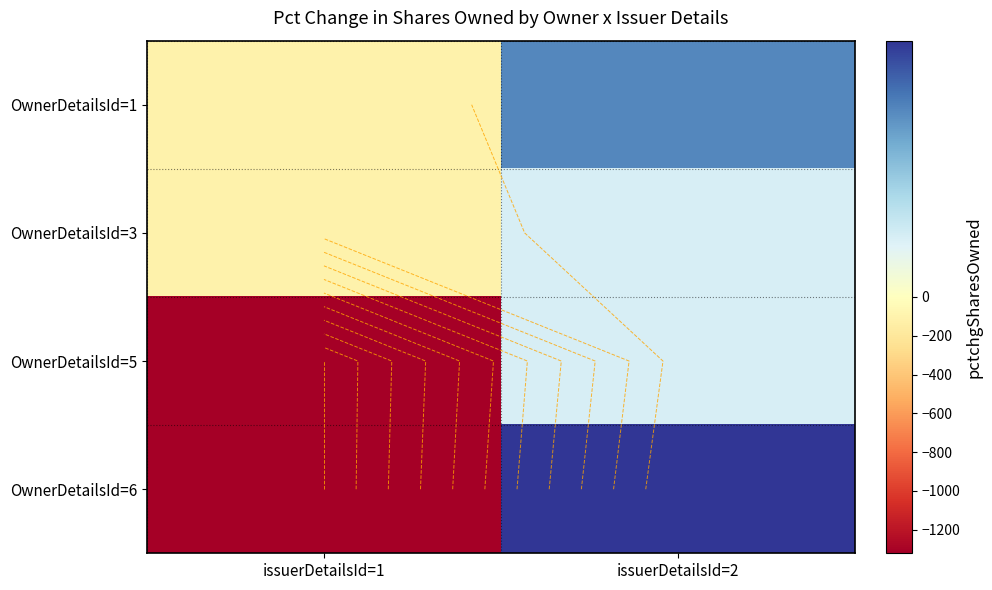

Which series has the widest spread of values?

OwnerDetailsId=6